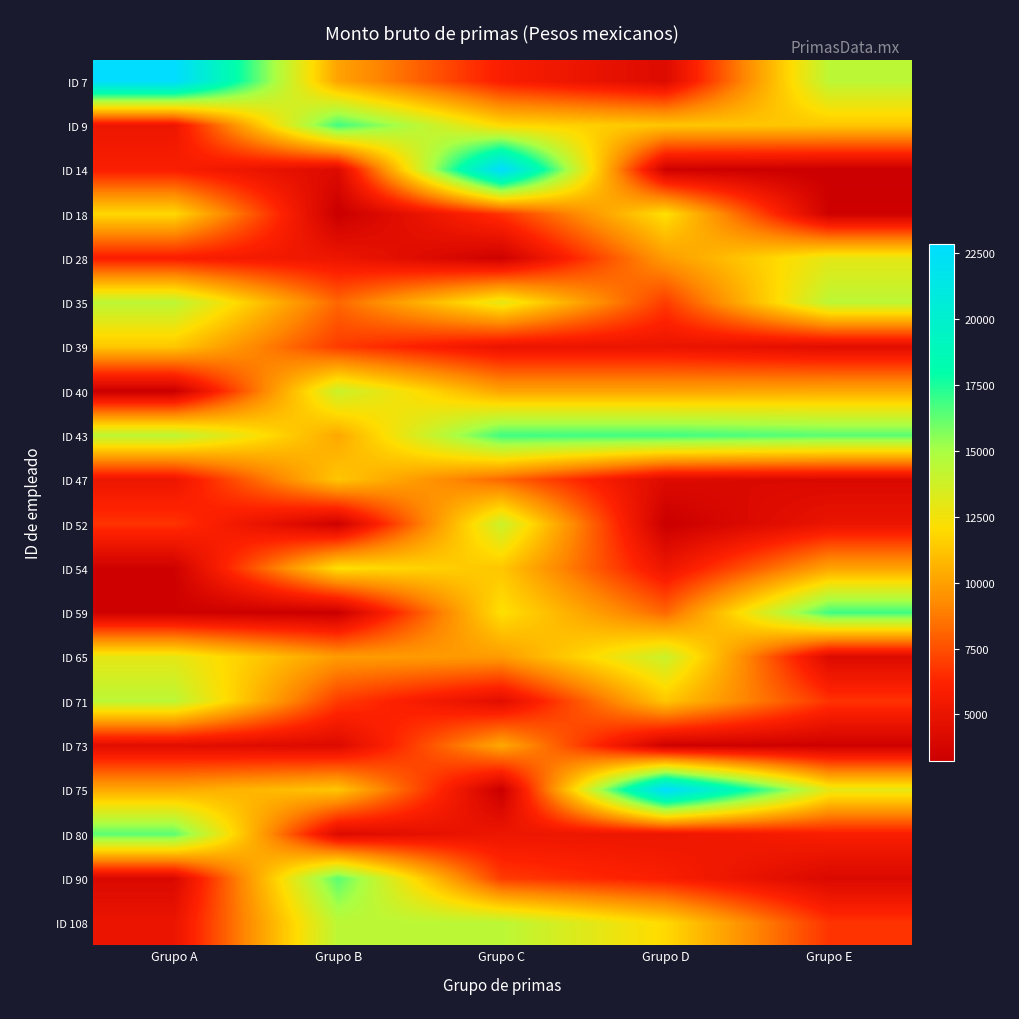

Which has a higher value, Grupo E or Grupo B?

Grupo E